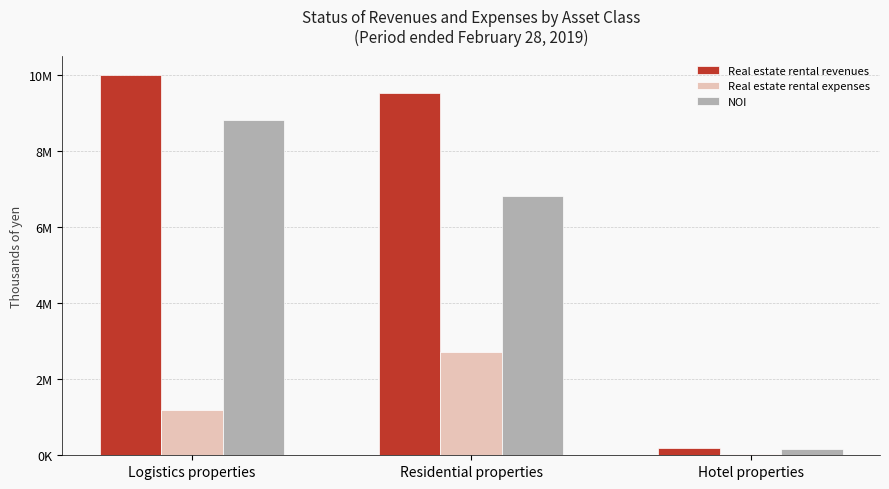

Does the chart contain stacked bars?

No